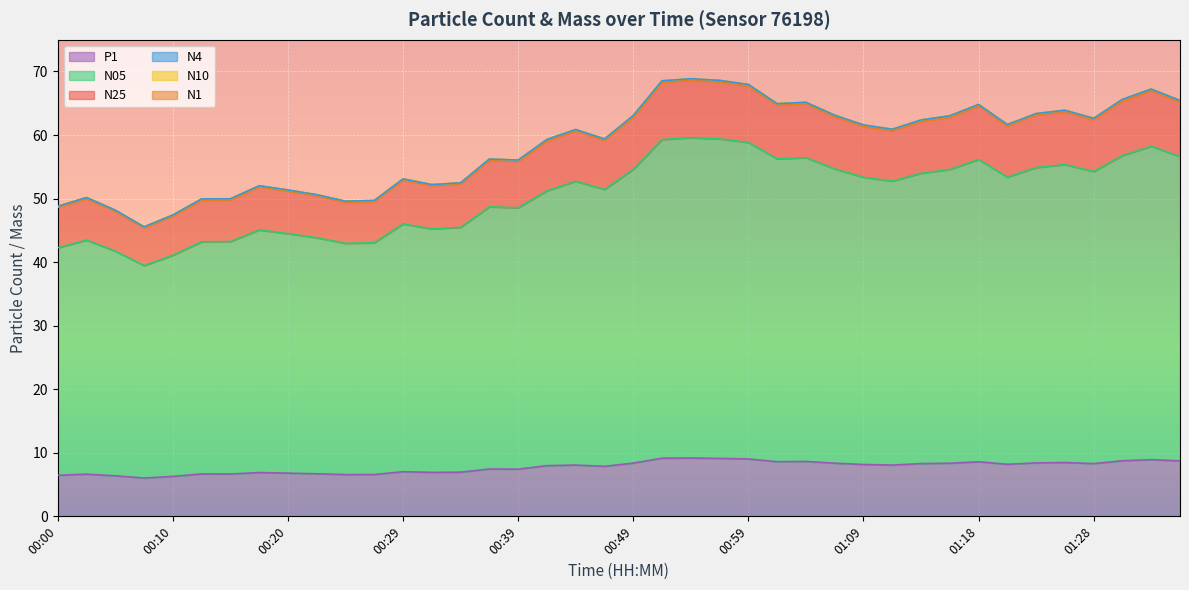

Rank the categories by N4 value from highest to lowest.

00:54, 00:56, 00:52, 00:59, 01:33, 01:31, 01:38, 01:04, 01:01, 01:18, 01:26, 01:23, 01:06, 00:49, 01:16, 01:28, 01:13, 01:21, 01:09, 01:11, 00:44, 00:47, 00:42, 00:37, 00:39, 00:29, 00:34, 00:32, 00:17, 00:20, 00:22, 00:03, 00:15, 00:12, 00:27, 00:25, 00:00, 00:05, 00:10, 00:07